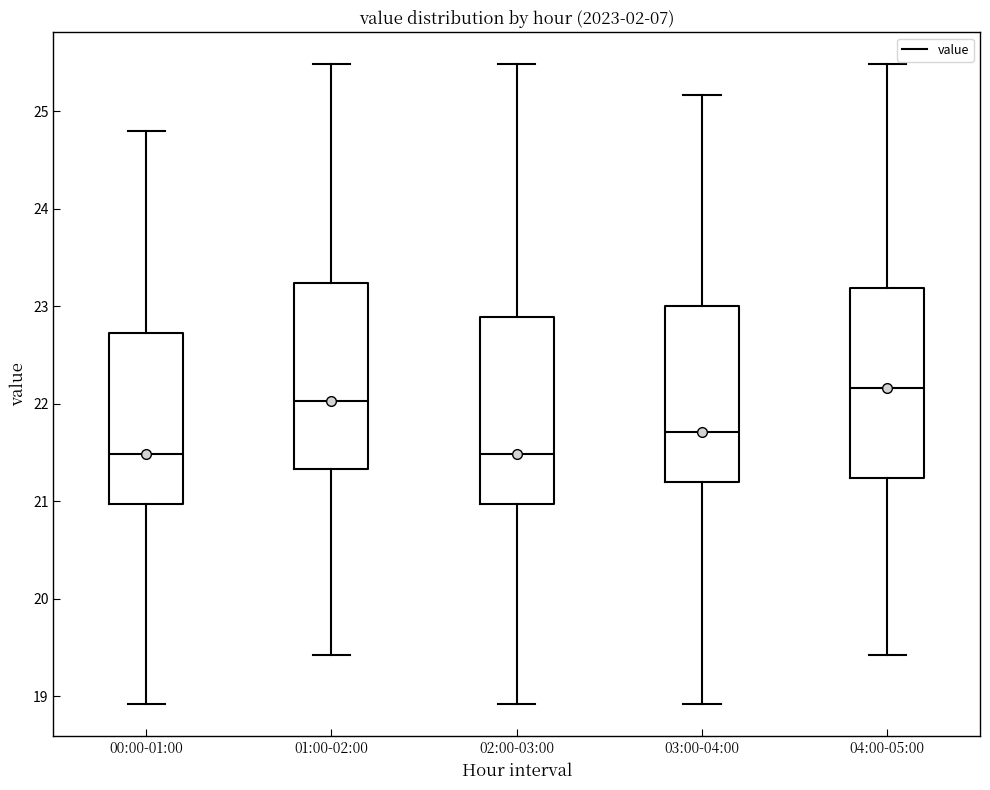

Reading left to right, read every box against the y-axis: the position of its median line, the range the box covers, and the ends of its whiskers. The values are not printed on the chart, so give them approximately, as read against the axis.

00:00-01:00: median 21.5, box 21.0 to 22.7, whiskers 18.9 to 24.8
01:00-02:00: median 22.0, box 21.3 to 23.2, whiskers 19.4 to 25.5
02:00-03:00: median 21.5, box 21.0 to 22.9, whiskers 18.9 to 25.5
03:00-04:00: median 21.7, box 21.2 to 23.0, whiskers 18.9 to 25.2
04:00-05:00: median 22.2, box 21.2 to 23.2, whiskers 19.4 to 25.5